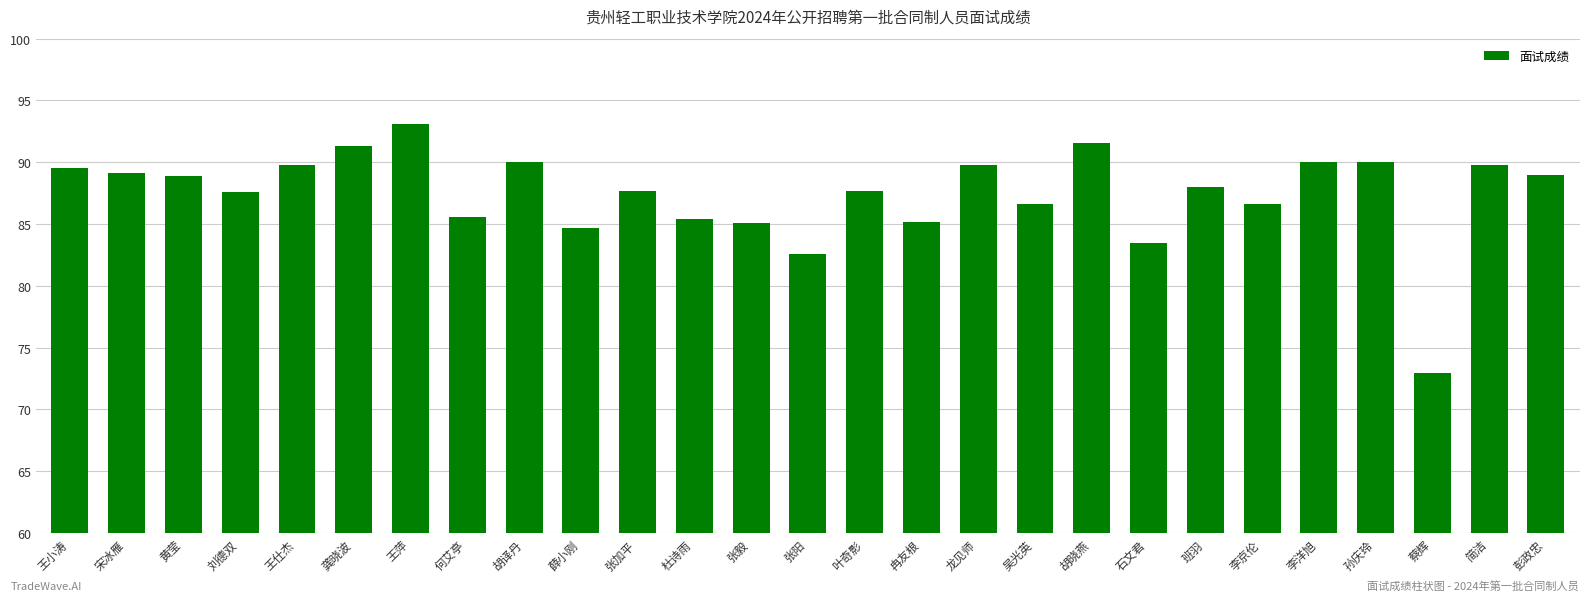

What is the greatest value displayed?

93.1